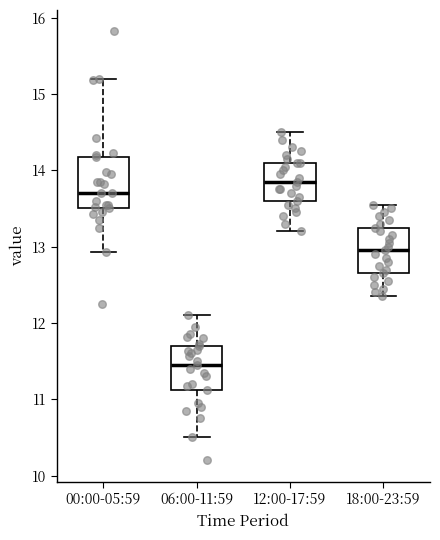

Reading left to right, read every box against the y-axis: the position of its median line, the range the box covers, and the ends of its whiskers. The values are not printed on the chart, so give them approximately, as read against the axis.

00:00-05:59: median 13.7, box 13.5 to 14.2, whiskers 12.9 to 15.2
06:00-11:59: median 11.5, box 11.1 to 11.7, whiskers 10.5 to 12.1
12:00-17:59: median 13.9, box 13.6 to 14.1, whiskers 13.2 to 14.5
18:00-23:59: median 13.0, box 12.7 to 13.3, whiskers 12.4 to 13.6